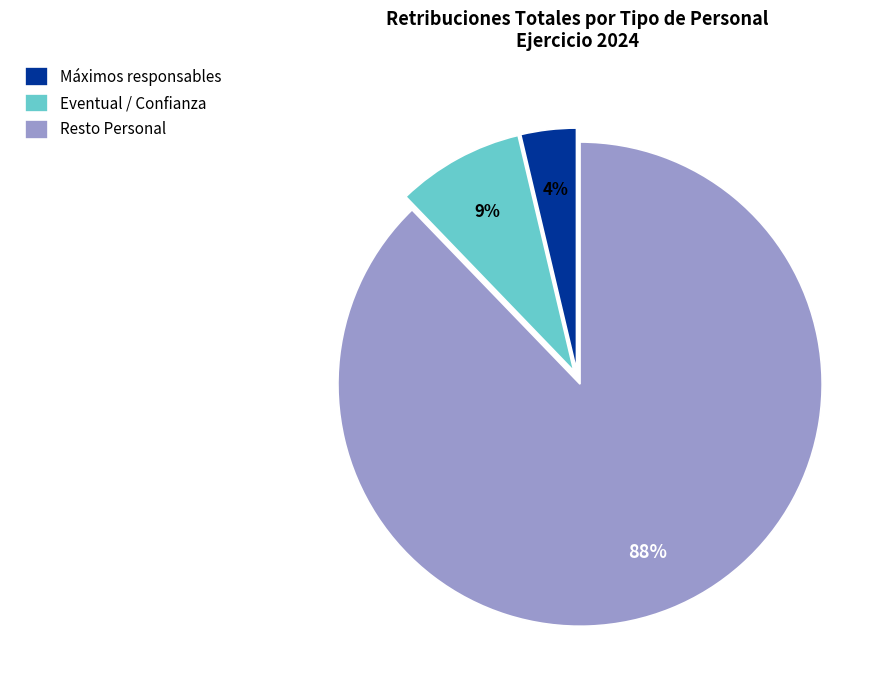

How many segments does this pie chart have?

3